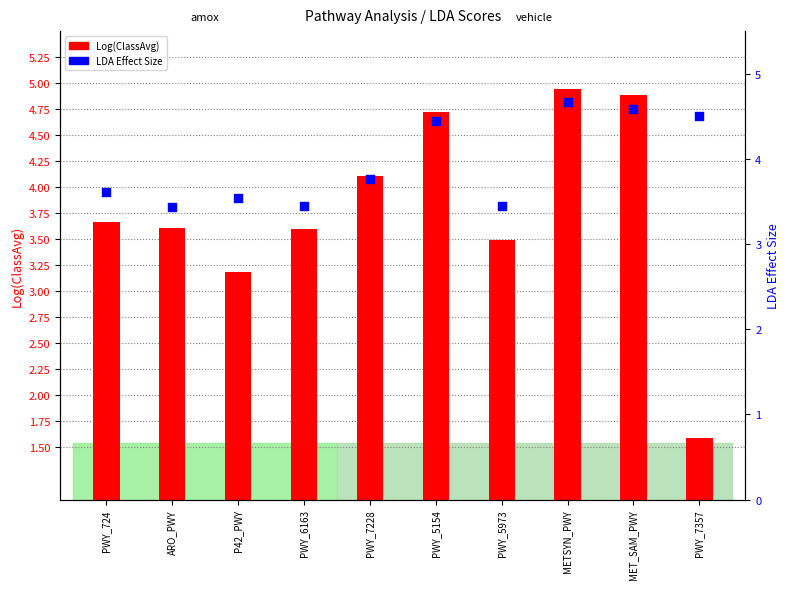

At which category is the sum across all series the highest?

METSYN_PWY